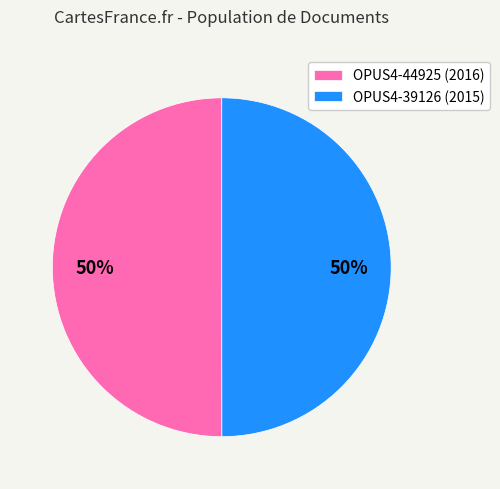

To the nearest percent, what portion does OPUS4-44925 represent?

50%